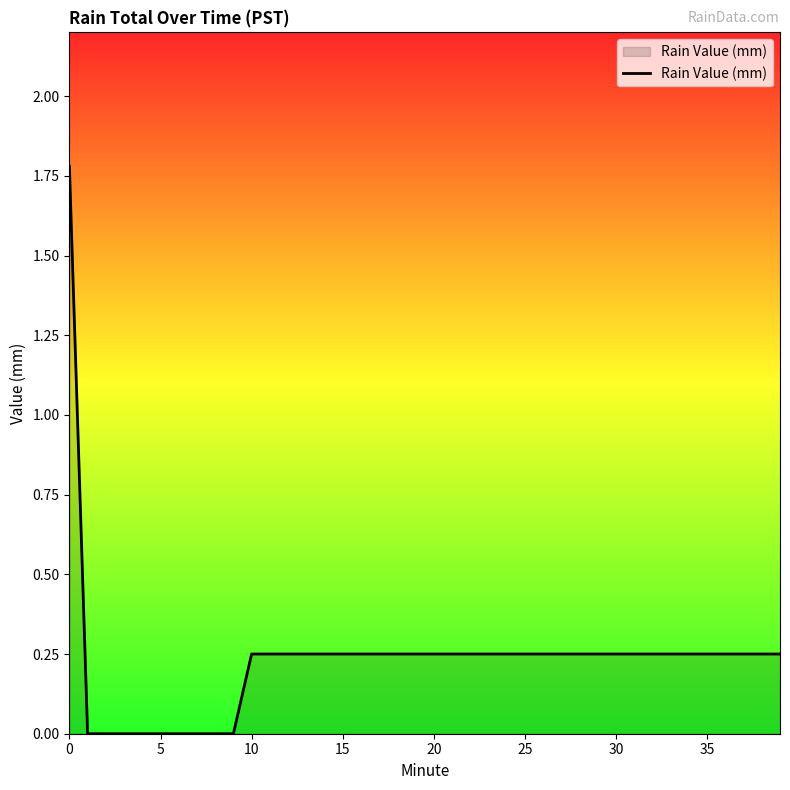

What is the difference between the maximum and minimum values?

1.8